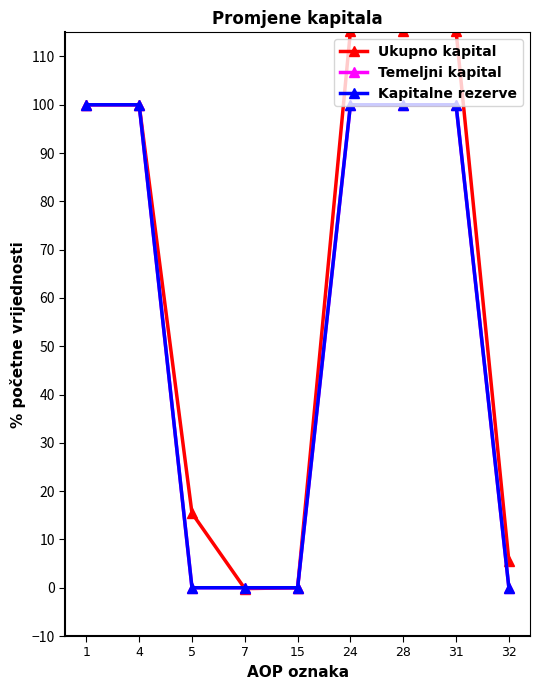

Between 28 and 32, which series saw the biggest shift?

Ukupno kapital